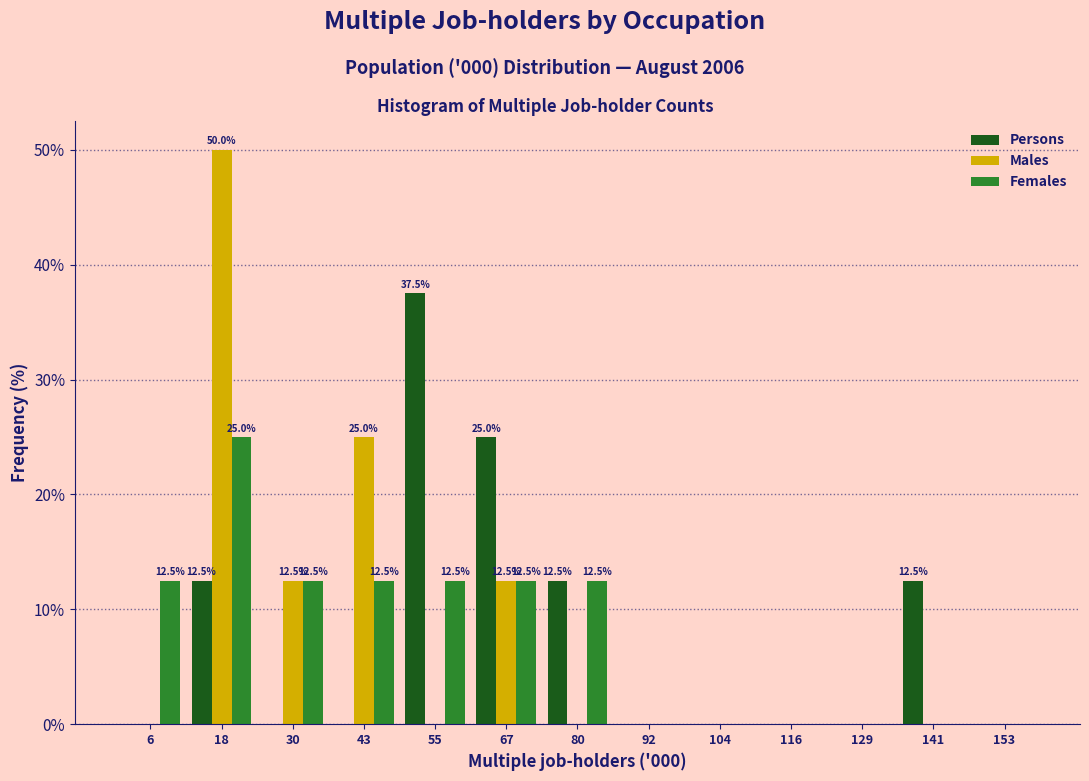

In the Persons series, which range on the x-axis has the tallest bar?

50 to 62